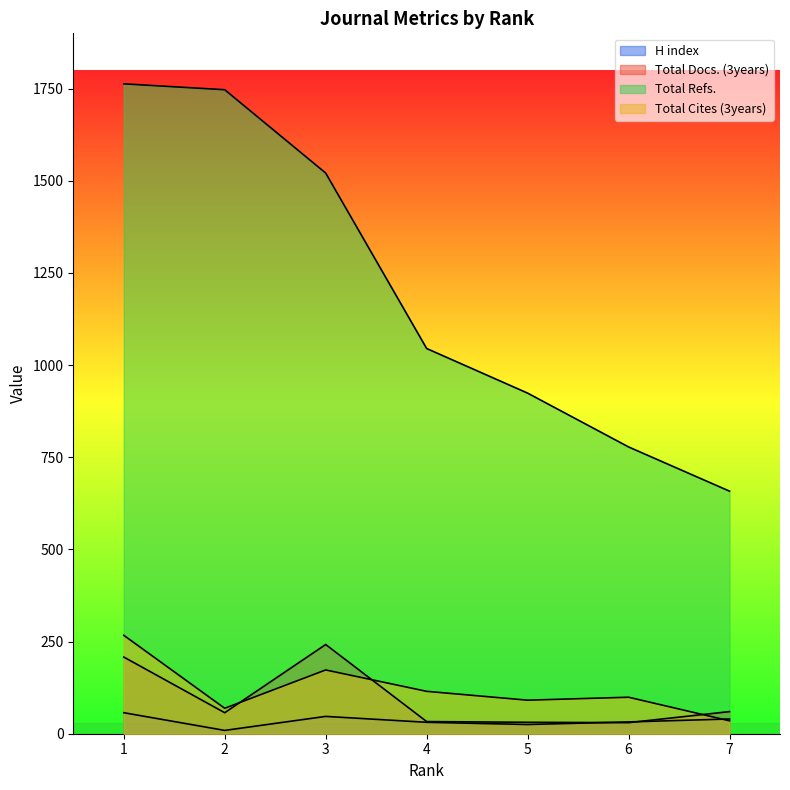

What is the average value of the H index series?

34